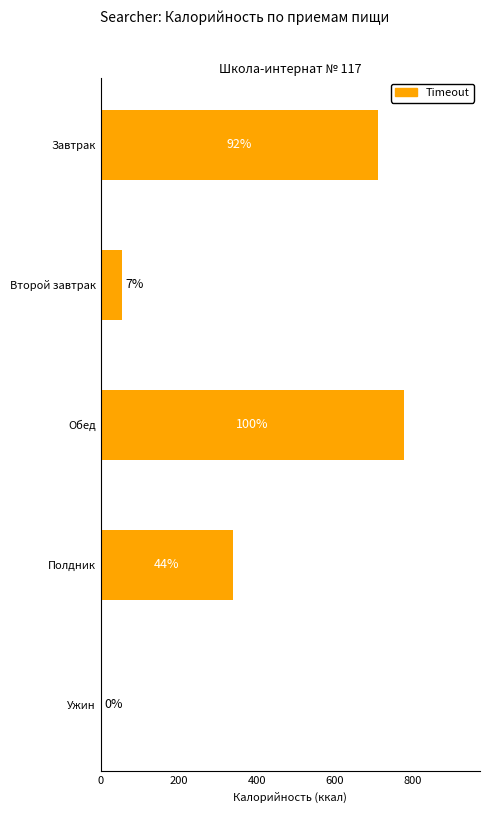

Are the bars horizontal?

Yes